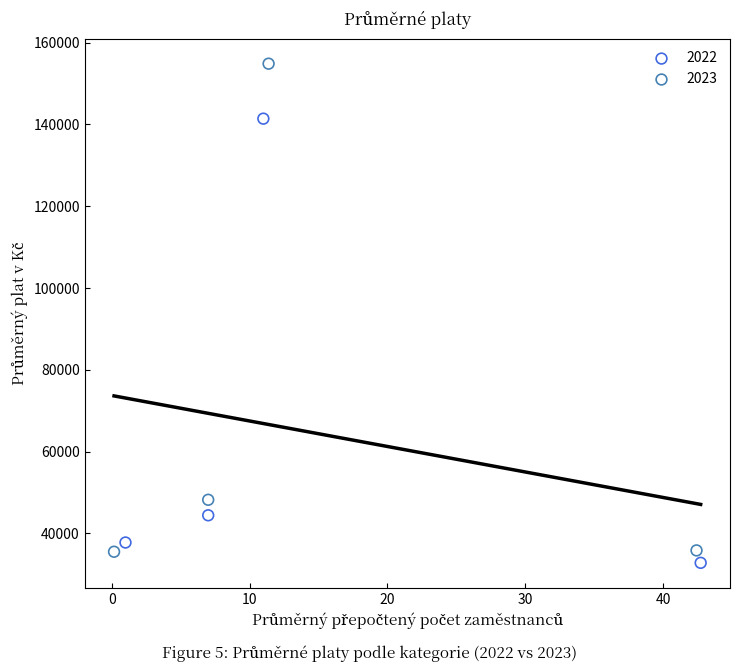

Which series reaches the maximum Y coordinate?

2023